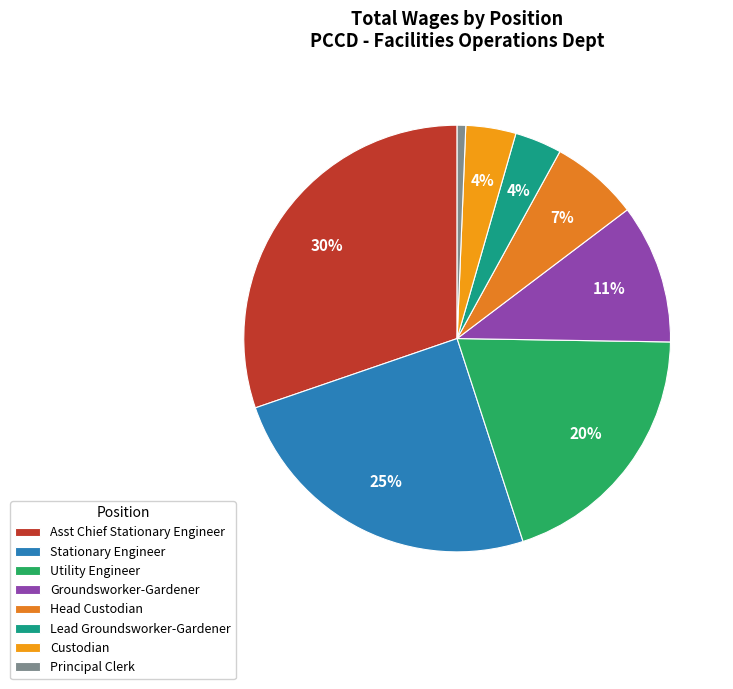

Which category has the biggest portion of the pie?

Asst Chief Stationary Engineer